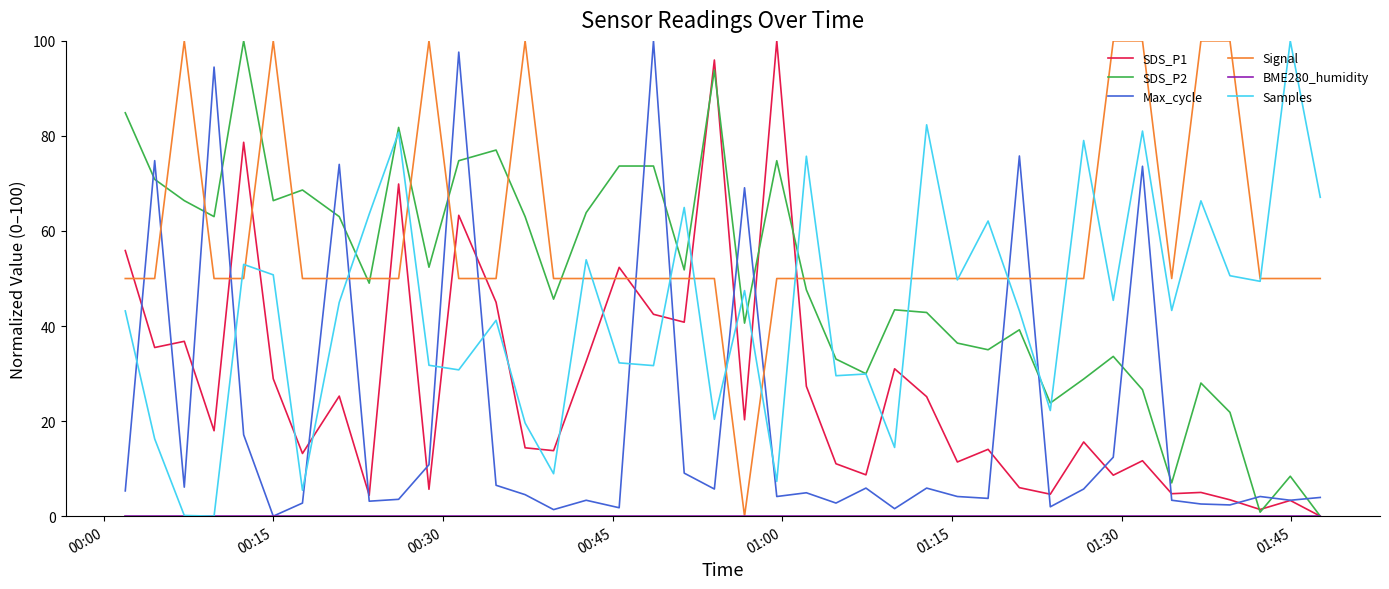

Which series ends up on top after the final intersection of Max_cycle and Signal?

Signal